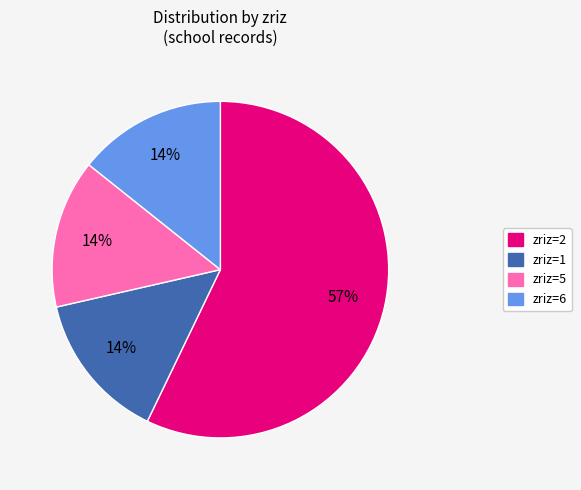

To the nearest percent, what is the average slice percentage?

25%